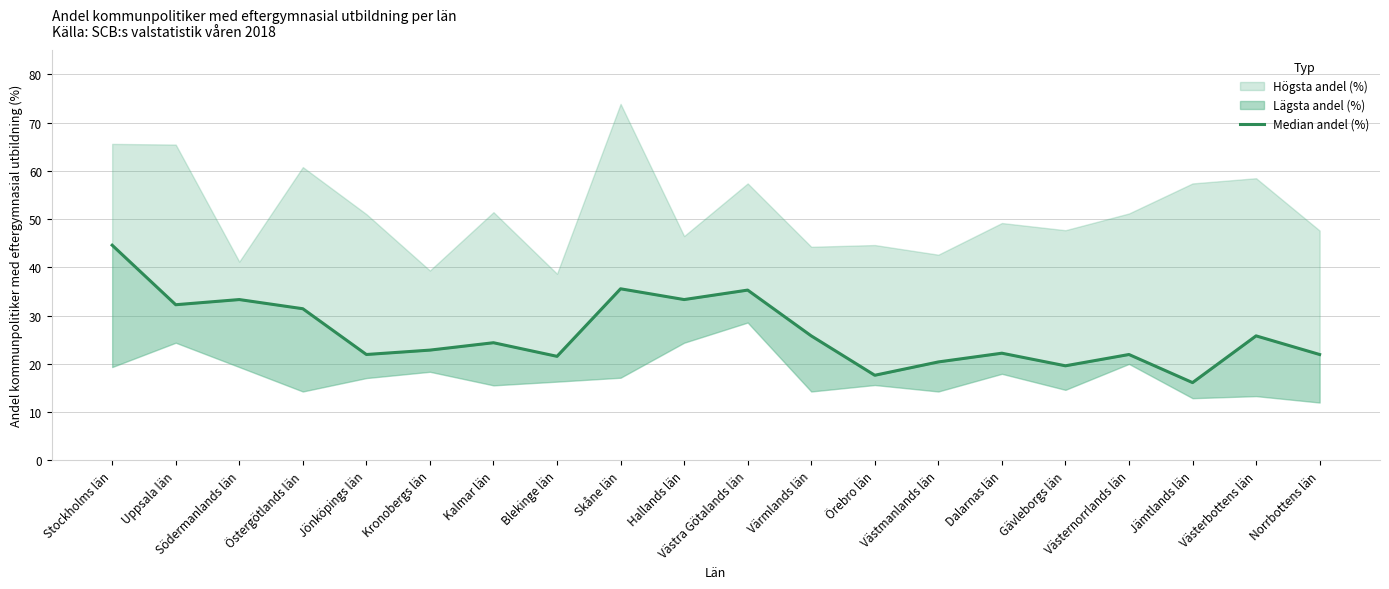

Which label corresponds to the largest value in the chart?

Stockholms län